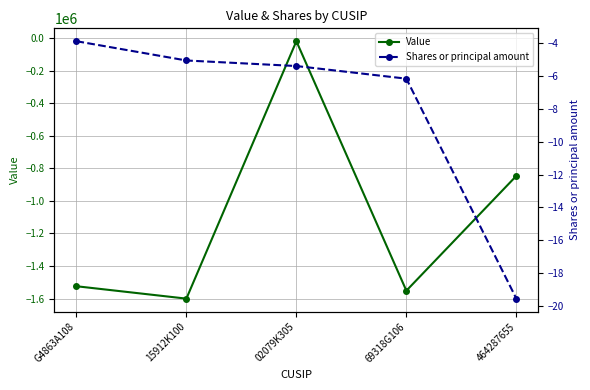

The Shares or principal amount series shows -3.9 at G4863A108. True or false?

True